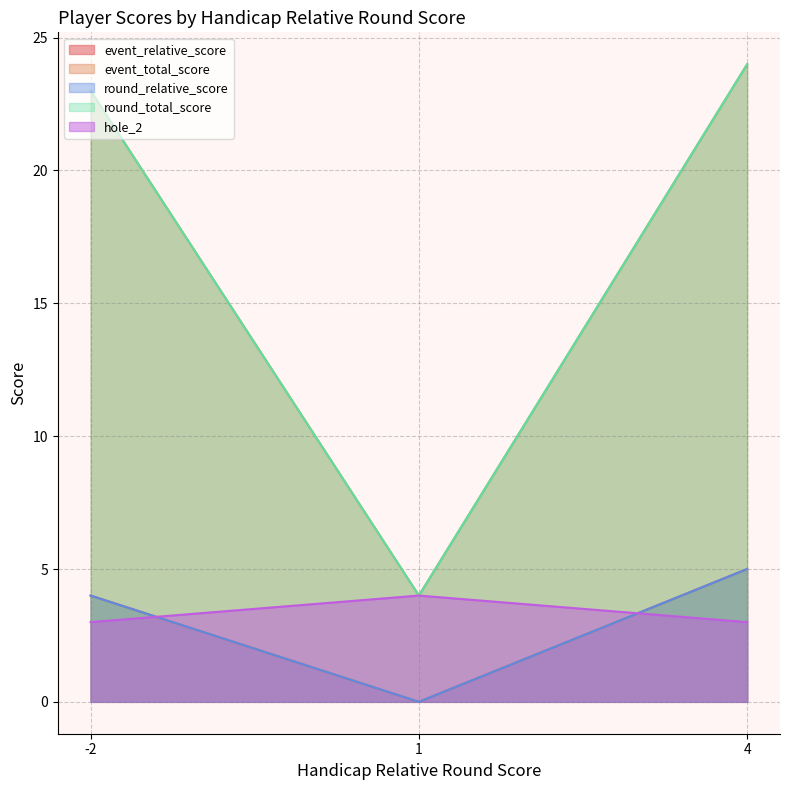

Does the chart display data point markers on the line(s)?

No